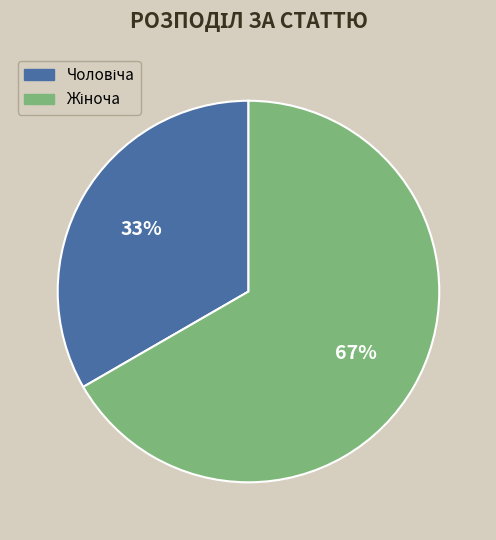

Does any single category account for the majority?

Yes